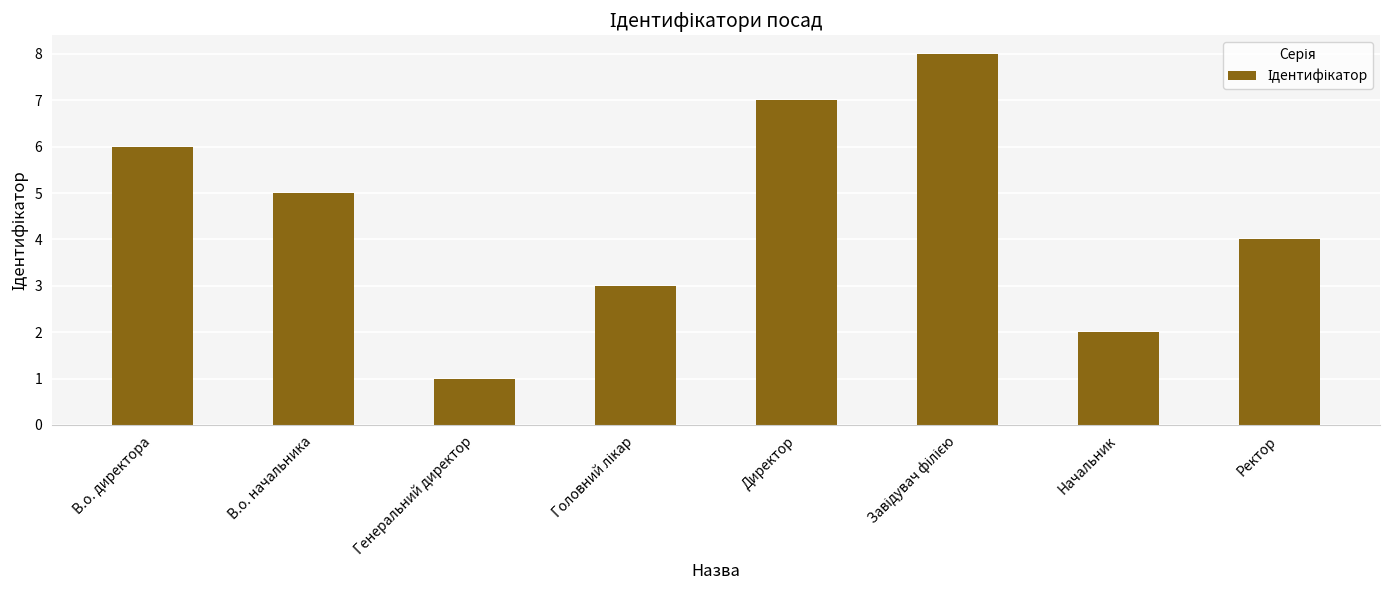

Reading left to right, transcribe all the data shown in this chart.

6	5	1	3	7	8	2	4